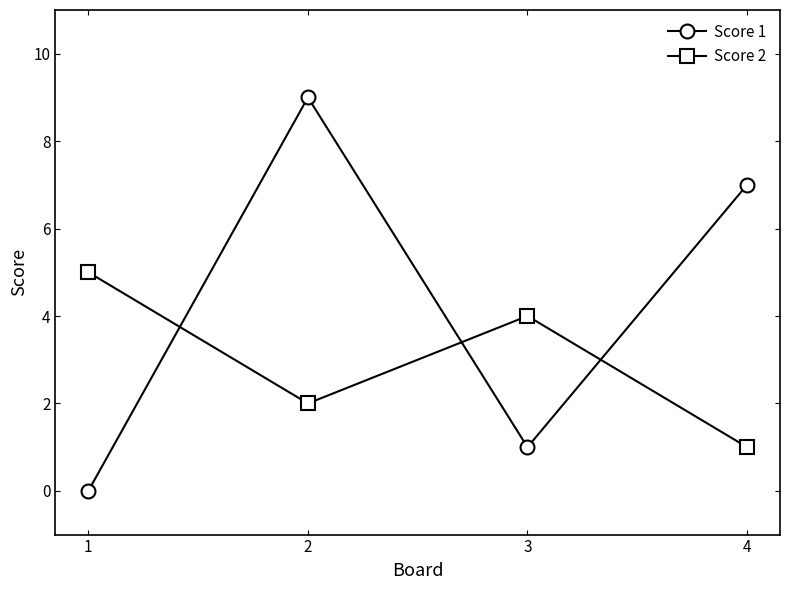

True or false: Score 2 has more than 1 interior local peaks.

False